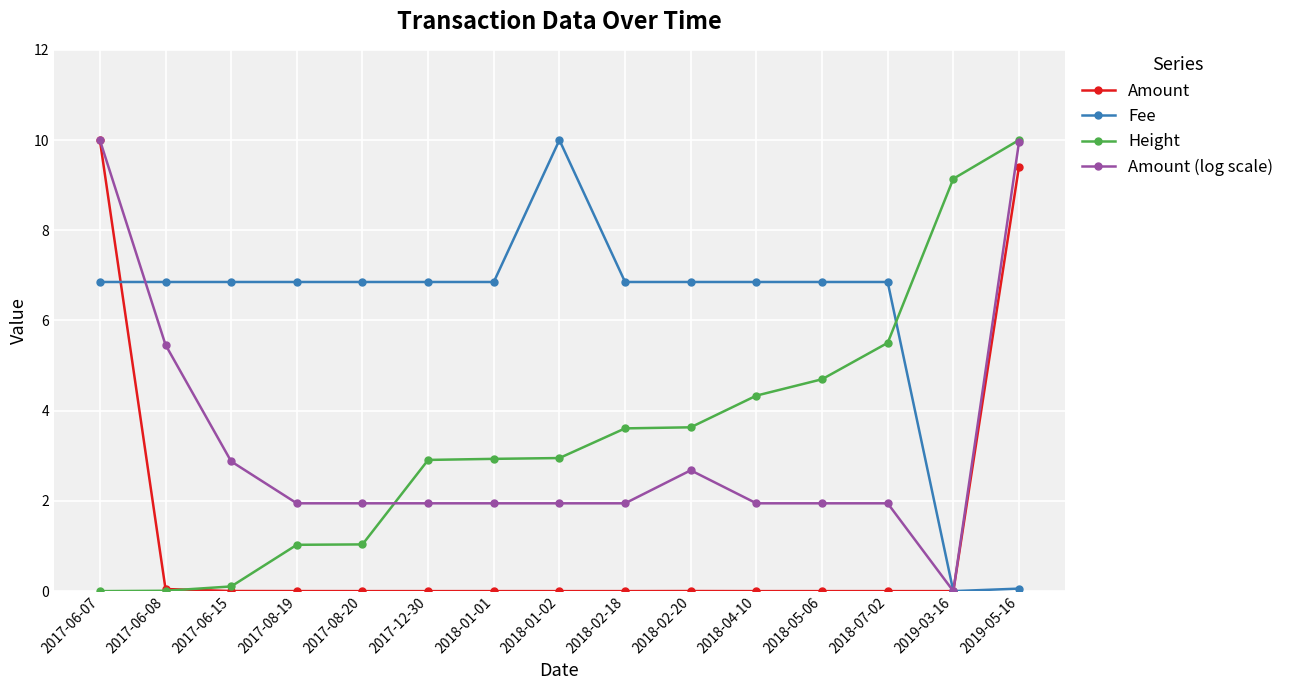

Which series ends up on top after the final intersection of Height and Fee?

Height